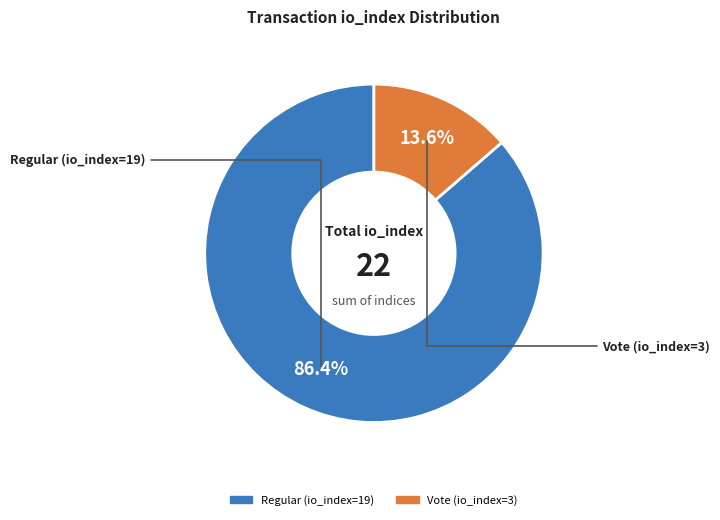

Which has a higher value, Vote (io_index=3) or Regular (io_index=19)?

Regular (io_index=19)